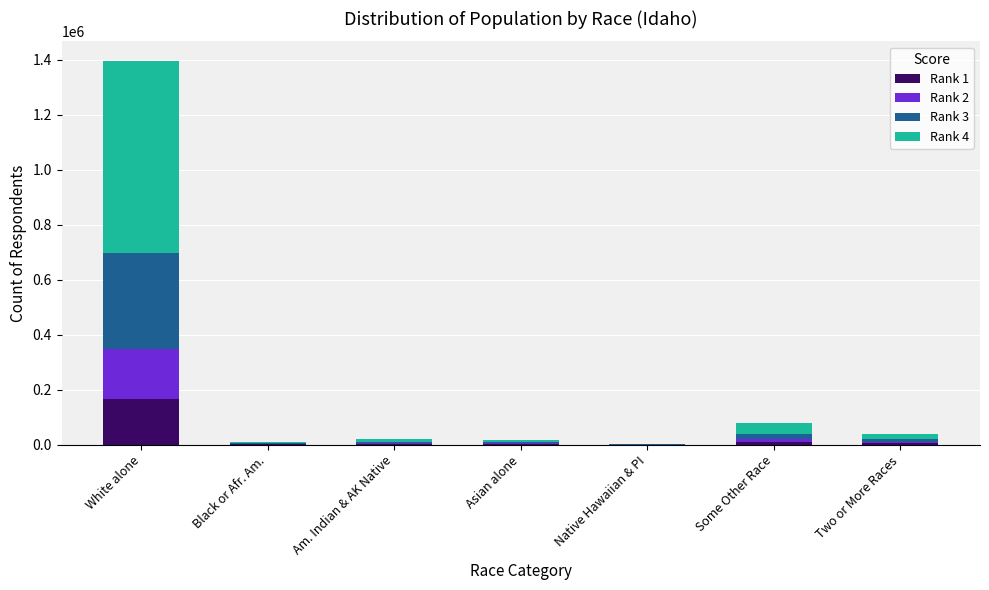

At which category is the sum across all series the highest?

White alone